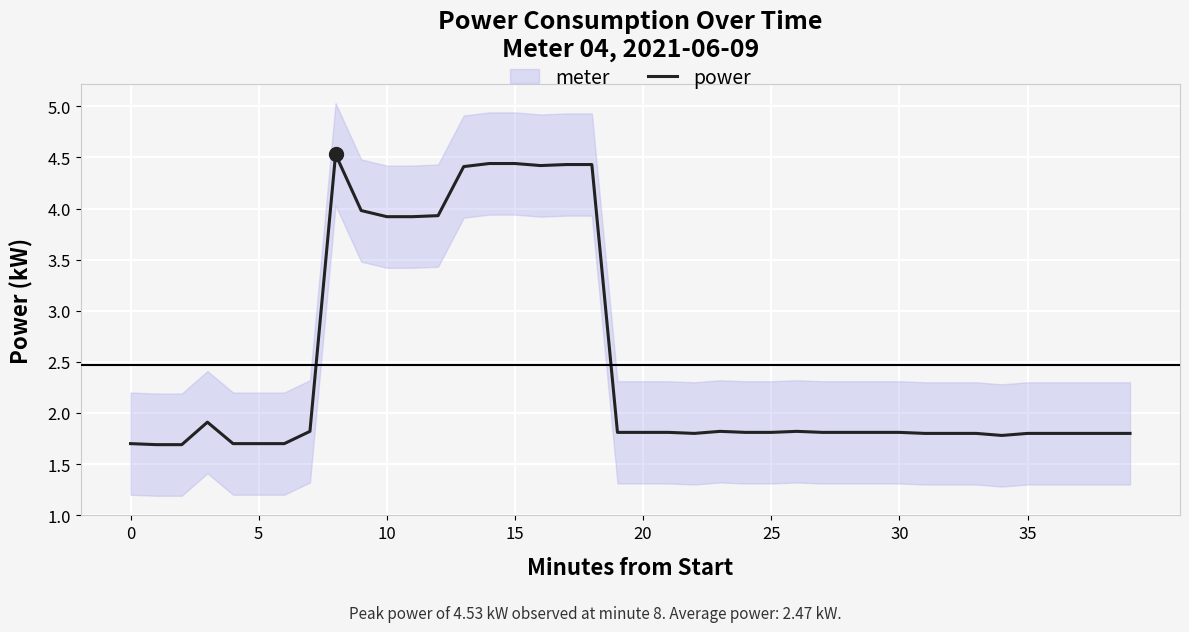

How many power values are between 1 and 3?

29